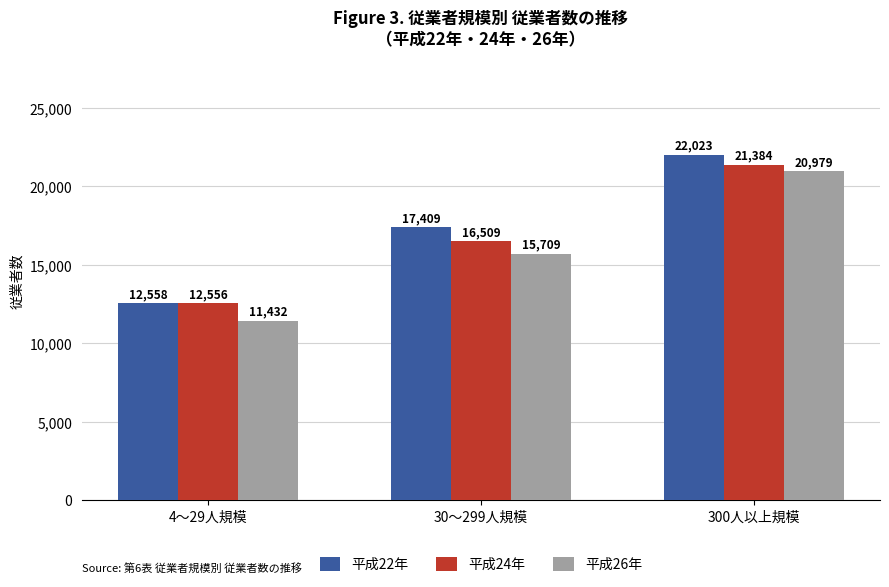

What is the average value of the 平成22年 series?

17330